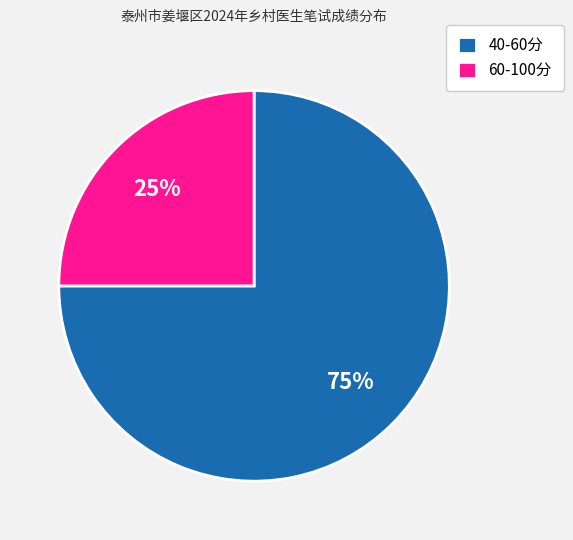

What is the majority slice?

40-60分